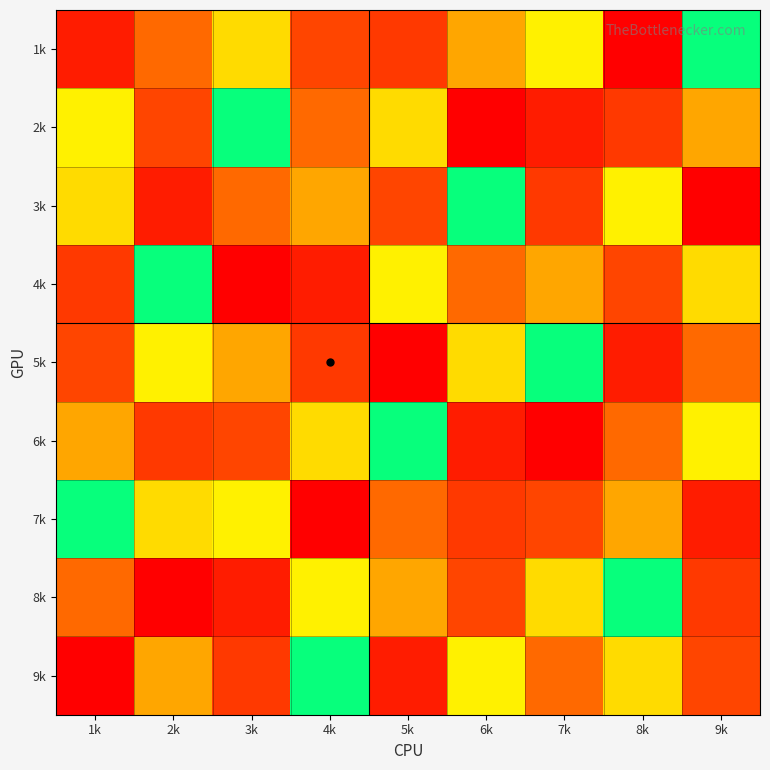

Rank the series by their maximum value, from highest to lowest.

1k, 2k, 3k, 4k, 5k, 6k, 7k, 8k, 9k